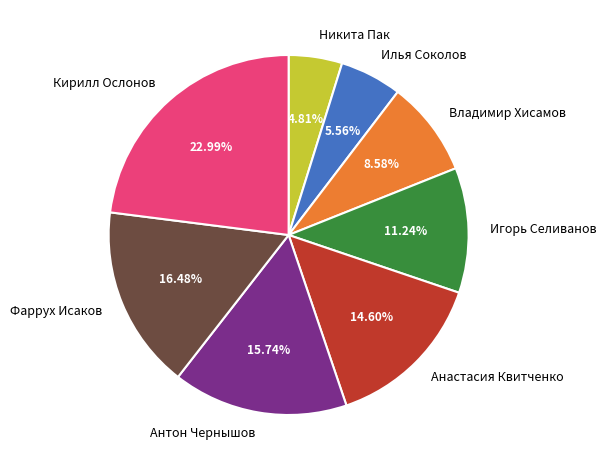

To the nearest percent, what is the average slice percentage?

12%